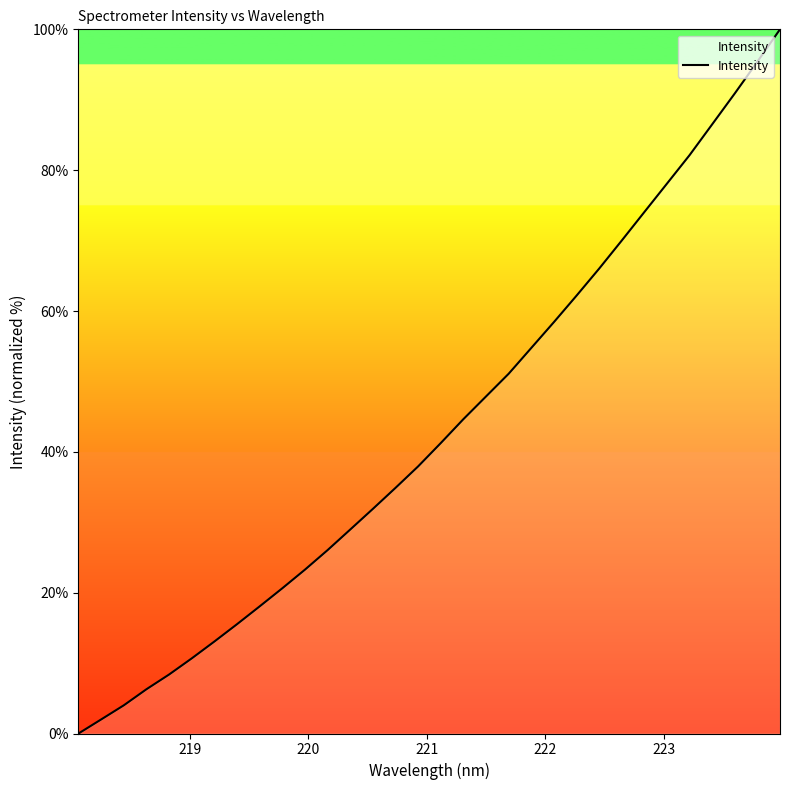

What is the greatest value displayed?

100.0